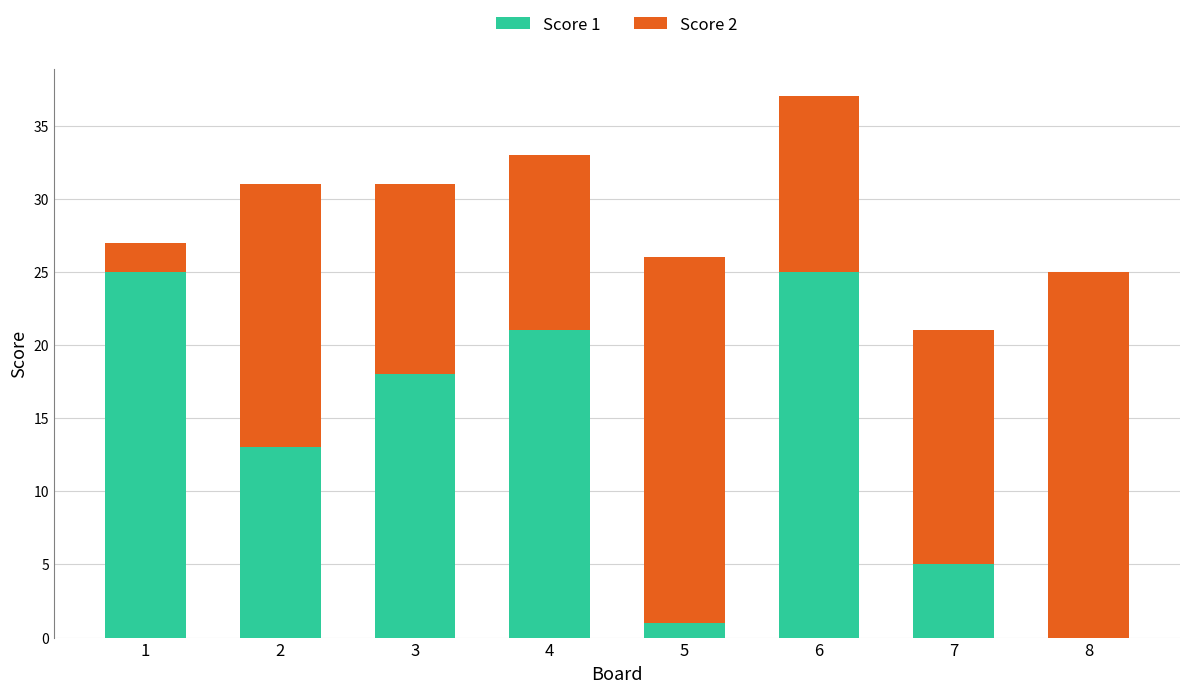

True or false: Score 1 has a value of 13 at 2.

True